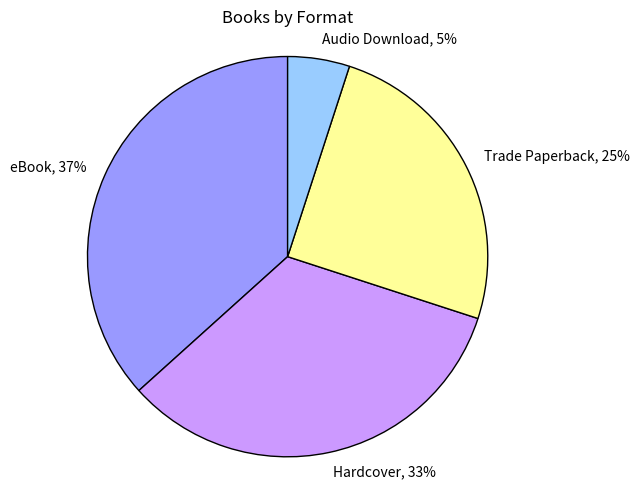

Does any single category account for the majority?

No